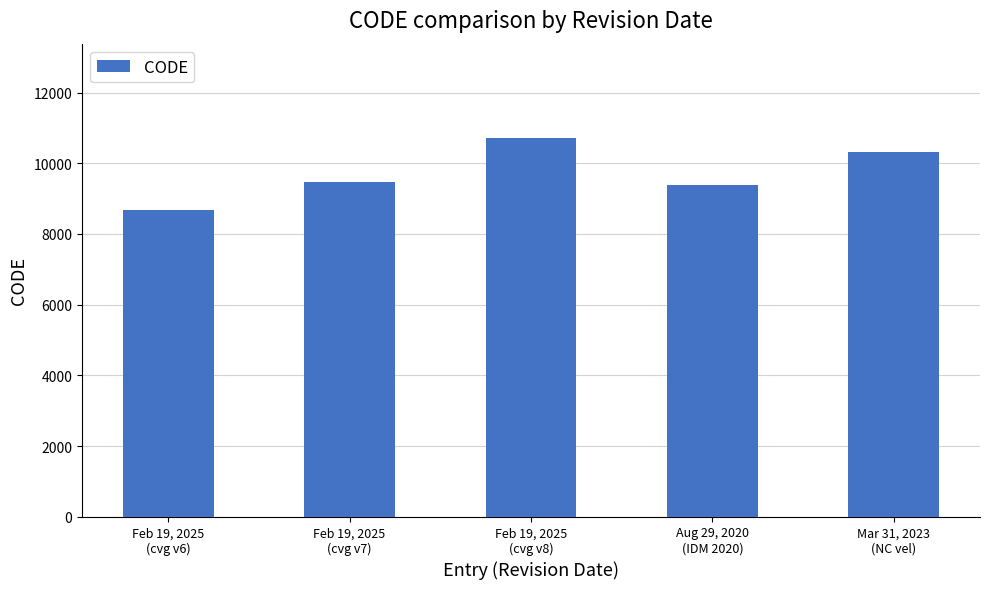

What is the approximate value at Feb 19, 2025
(cvg v7)?

9483